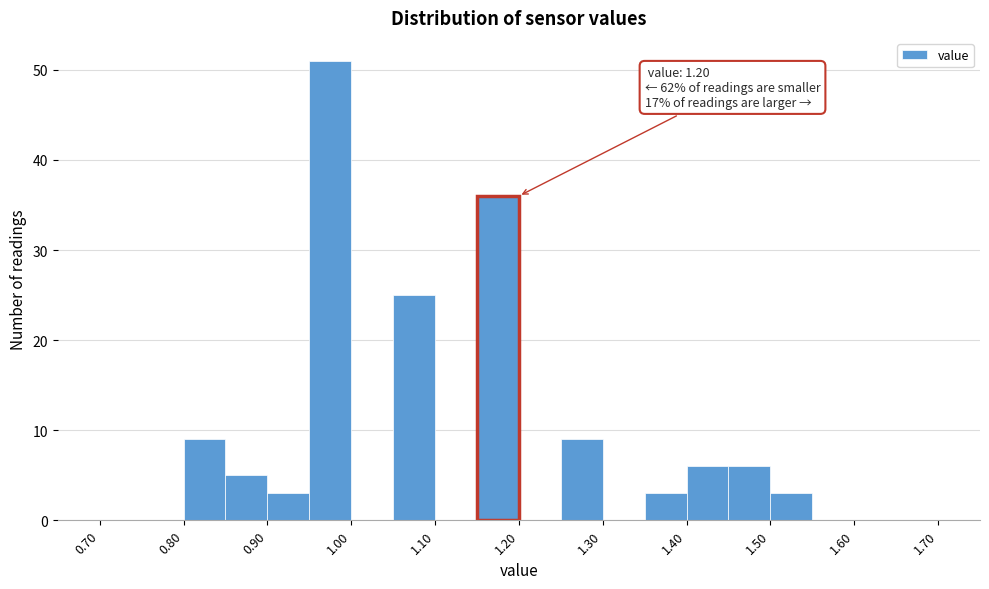

Which range on the x-axis has the tallest bar?

0.95 to 1.00